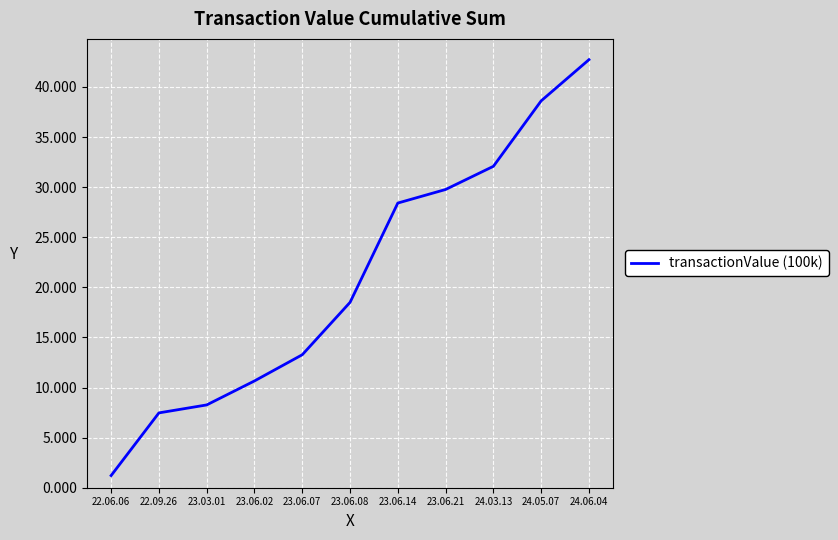

What is the difference between the maximum and minimum values?

41.5